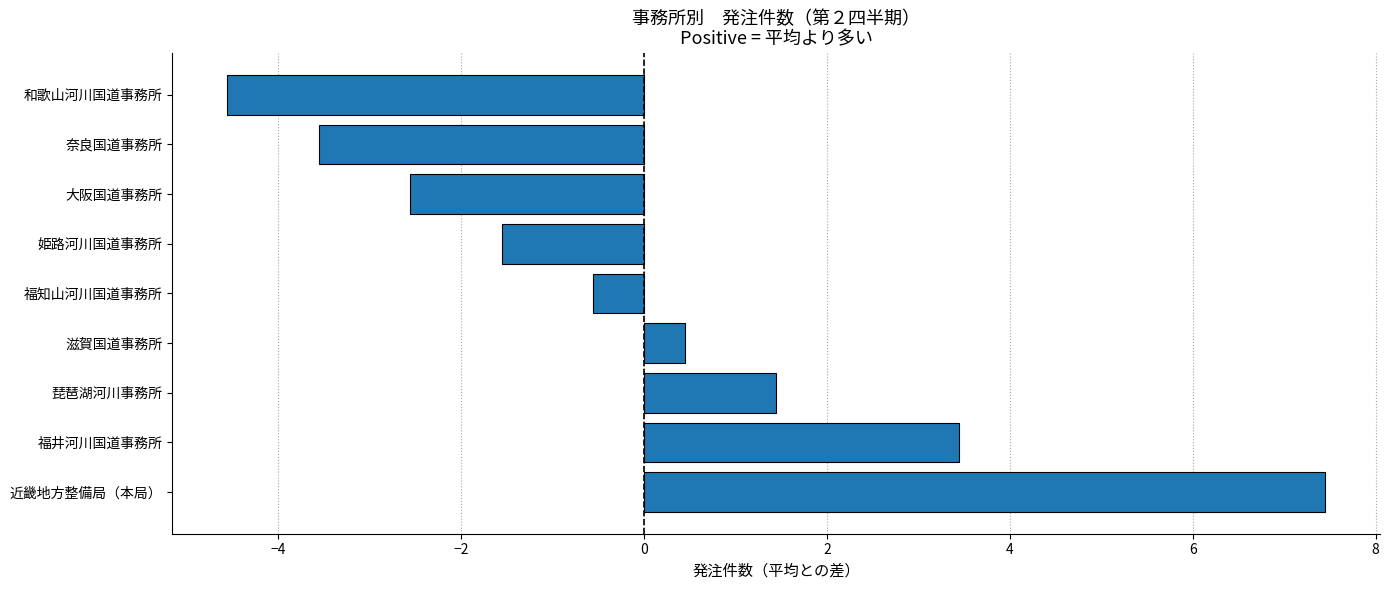

Where is the data nearest to the value 1?

琵琶湖河川事務所